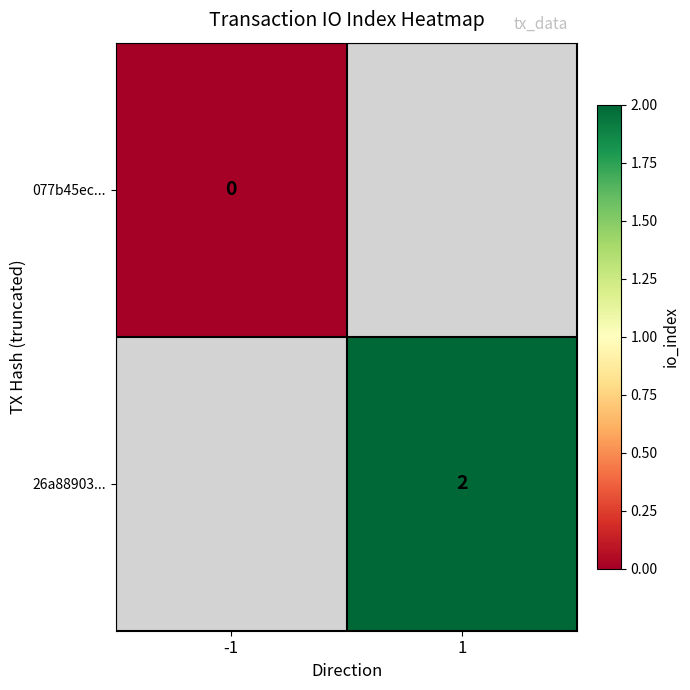

True or false: 077b45ec... has a value of 0.0 at -1.

True